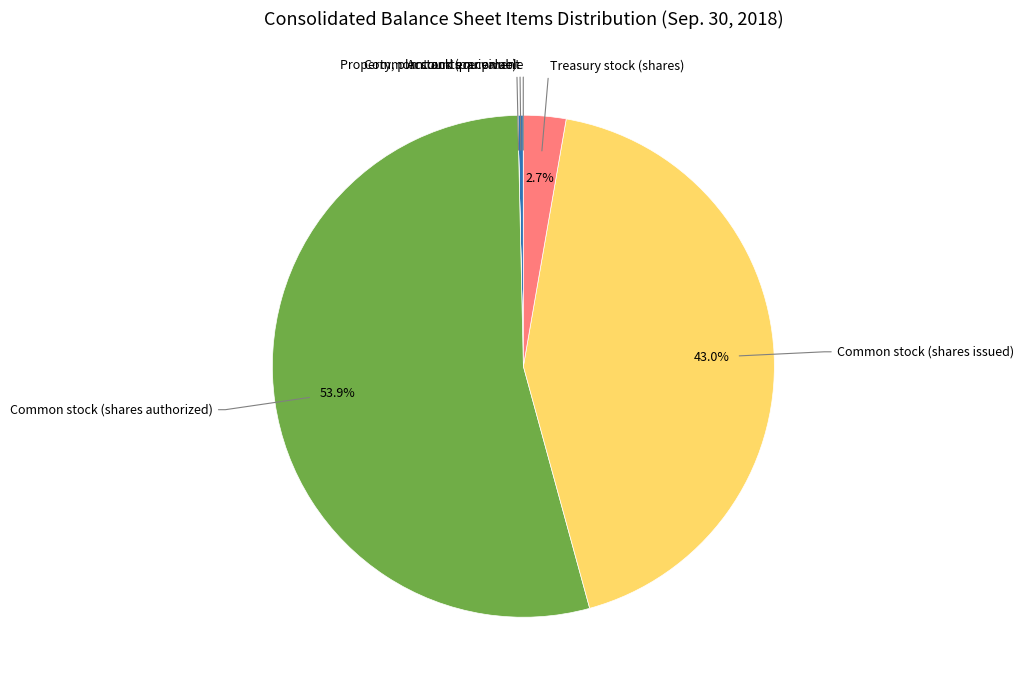

Does any single category account for the majority?

Yes